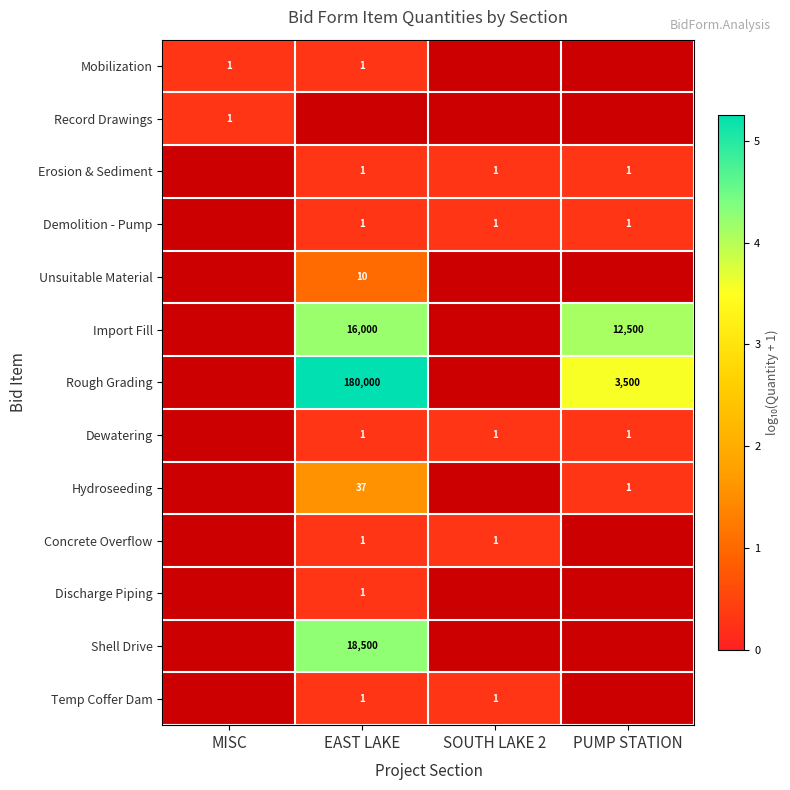

At which category does the chart reach its minimum across all series?

MISC